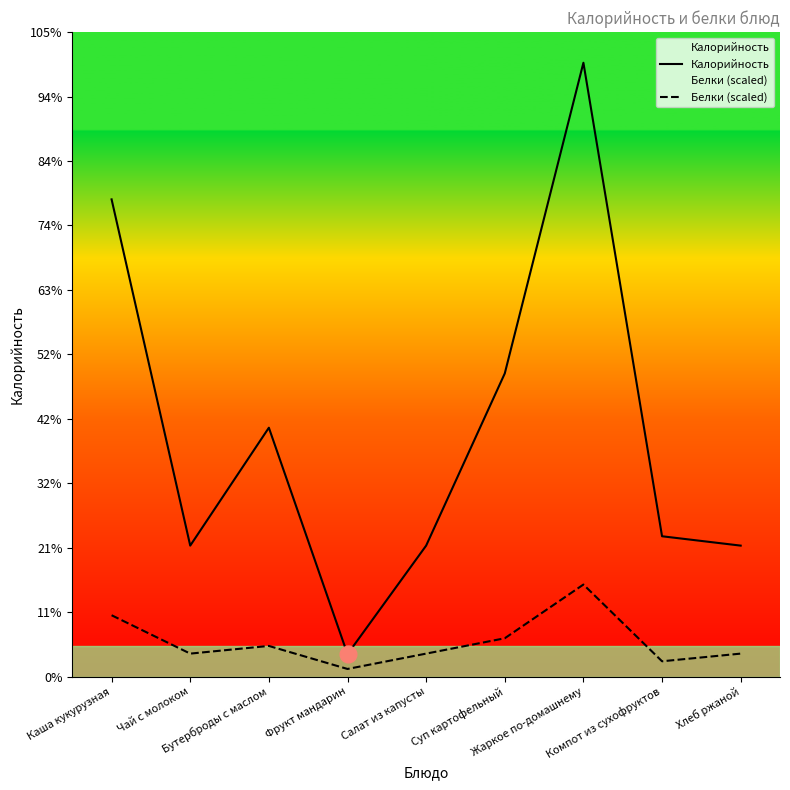

Is it true that Калорийность equals 110.3 at Салат из капусты?

False